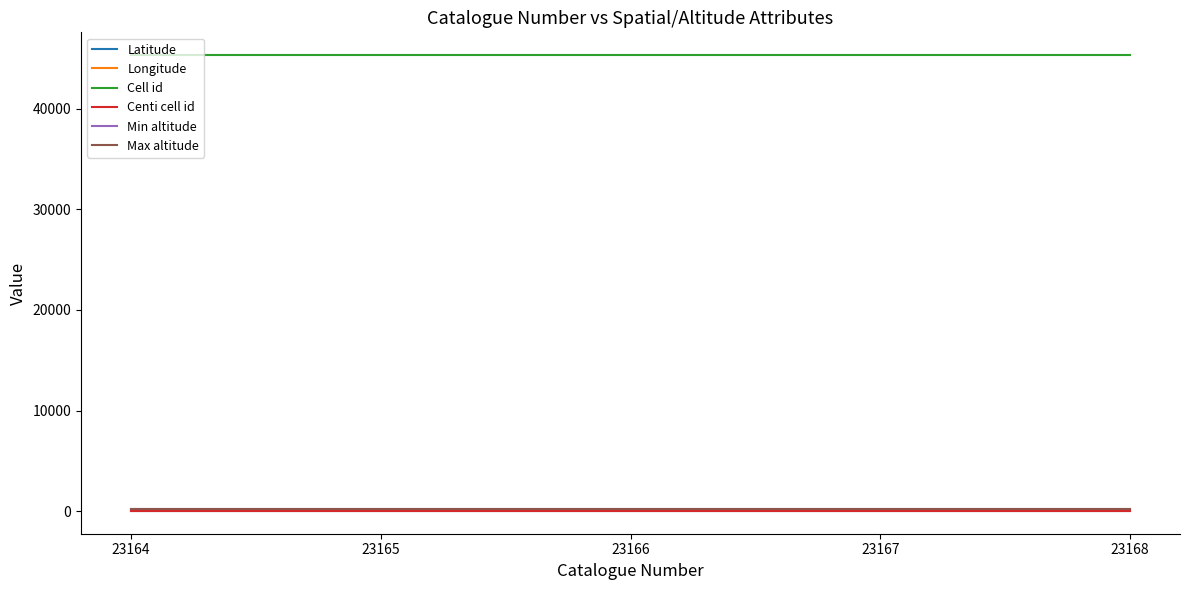

What is the maximum value shown in the chart?

45319.0